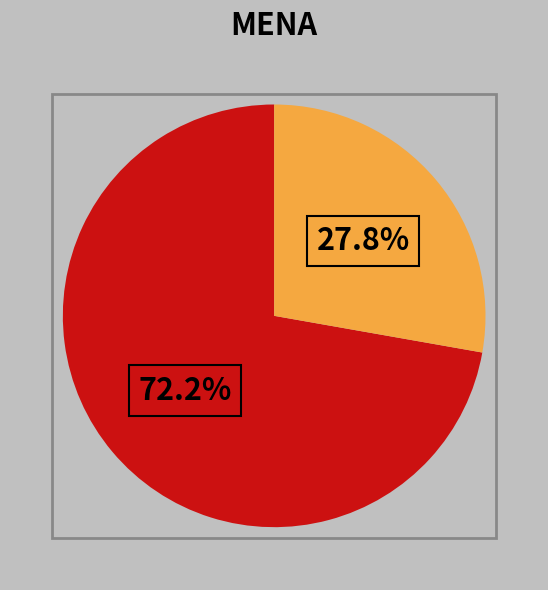

Is there any slice that represents more than half of the pie?

Yes